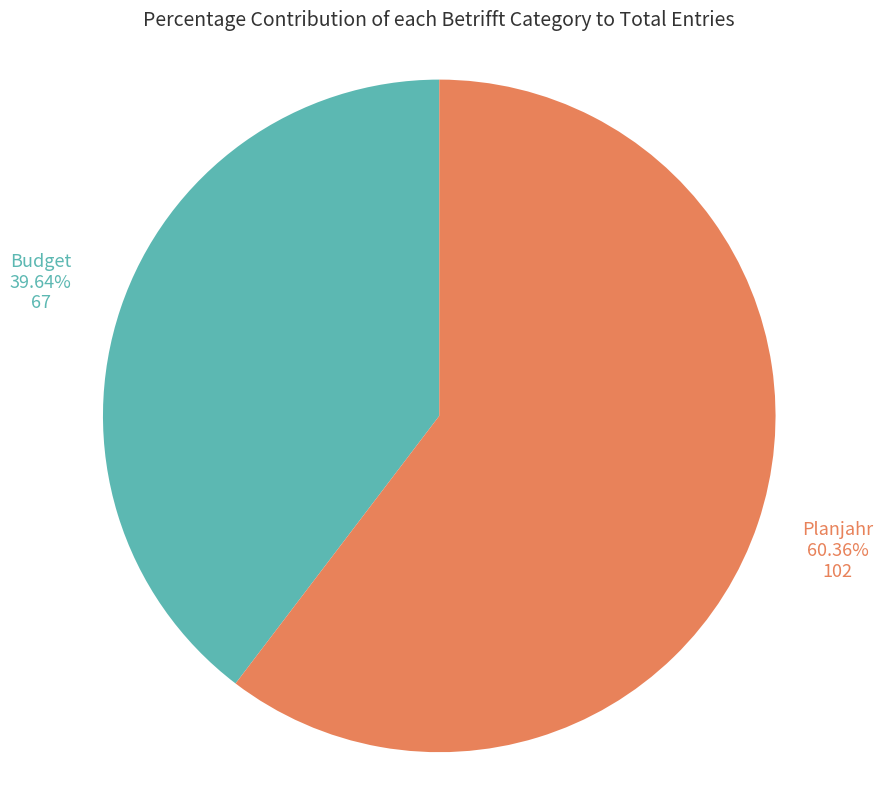

What is the smallest slice in the pie chart?

Budget